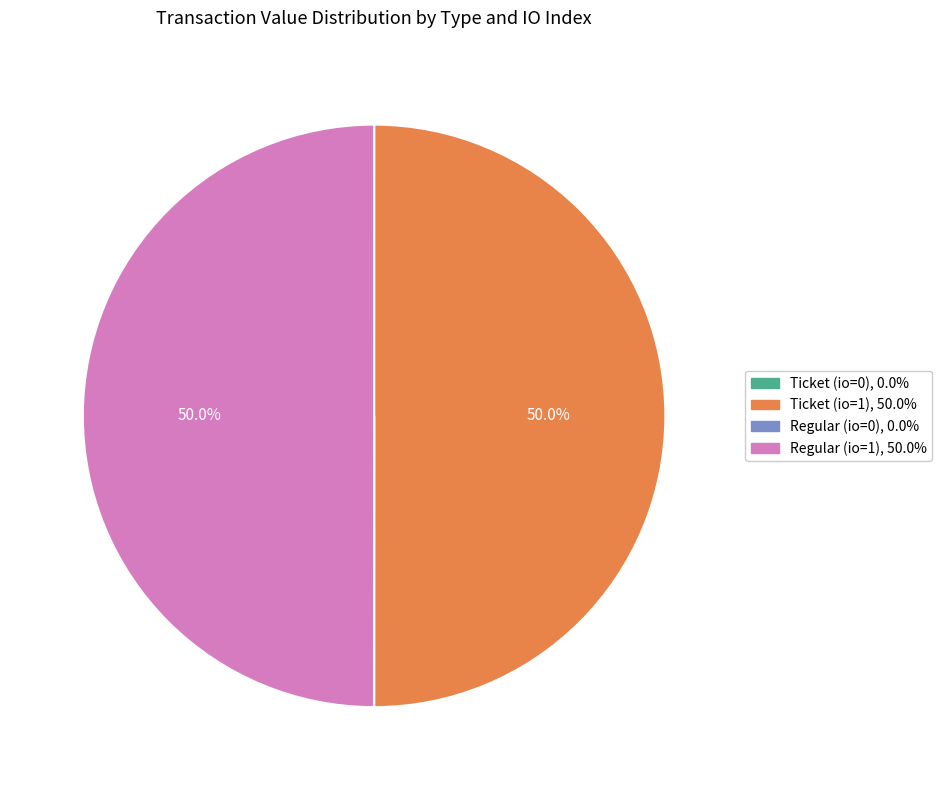

Which slice is the smallest?

Ticket (io_index=0)